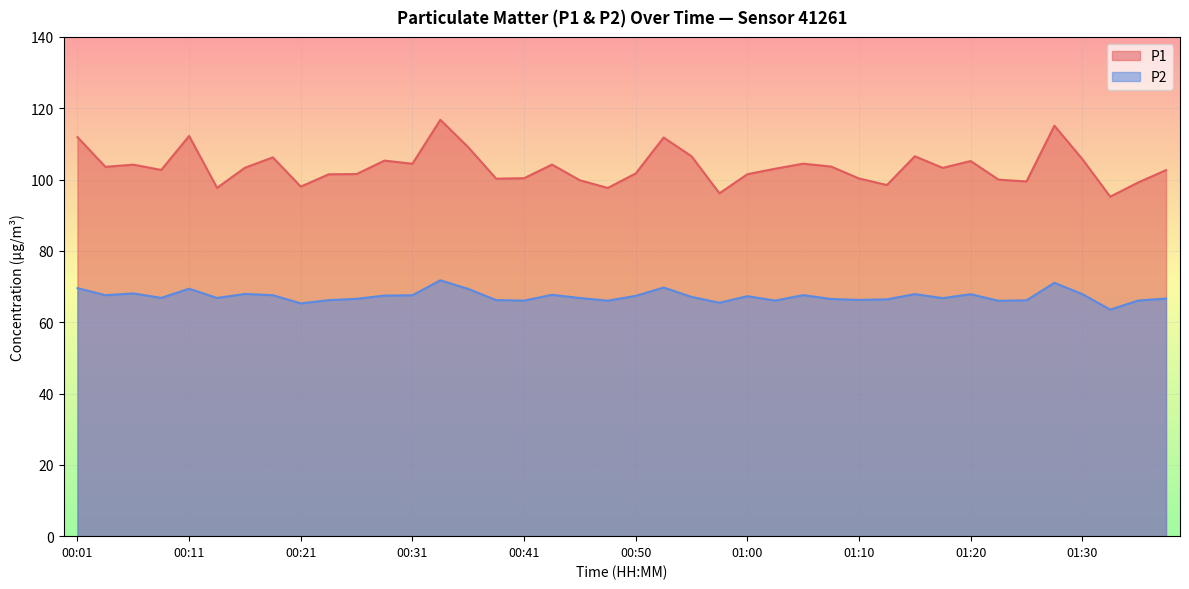

Which series has the largest total across all categories?

P1